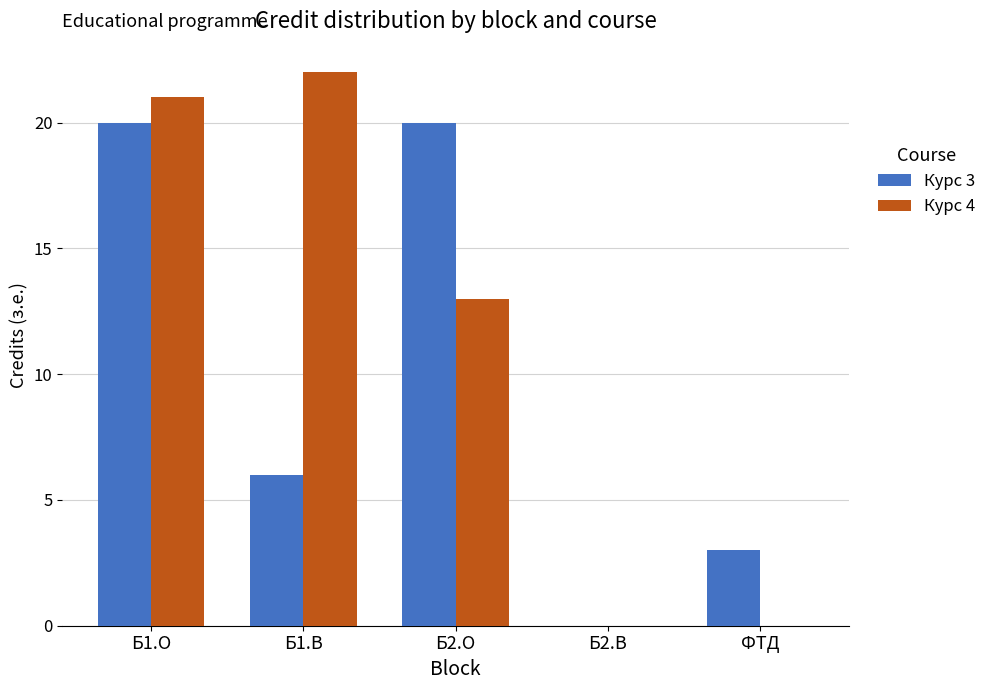

Where is Курс 4 nearest to the value 11?

Б2.О